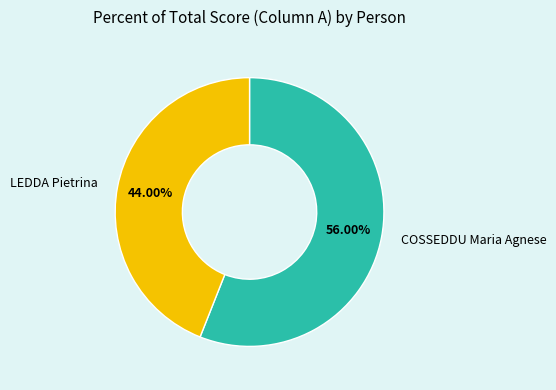

Rank the categories by value from lowest to highest.

LEDDA Pietrina, COSSEDDU Maria Agnese